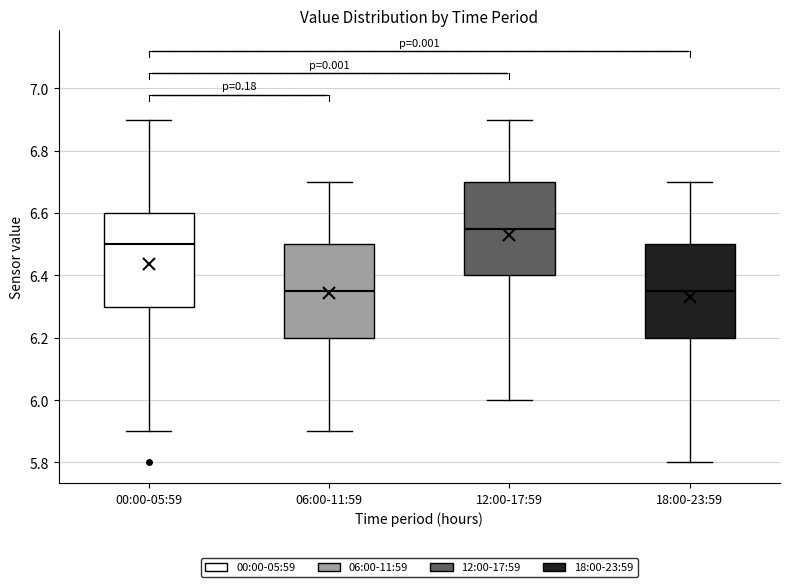

Where is the upper edge of the box for 12:00-17:59 on the y-axis? The values are not printed on the chart, so give them approximately, as read against the axis.

6.70